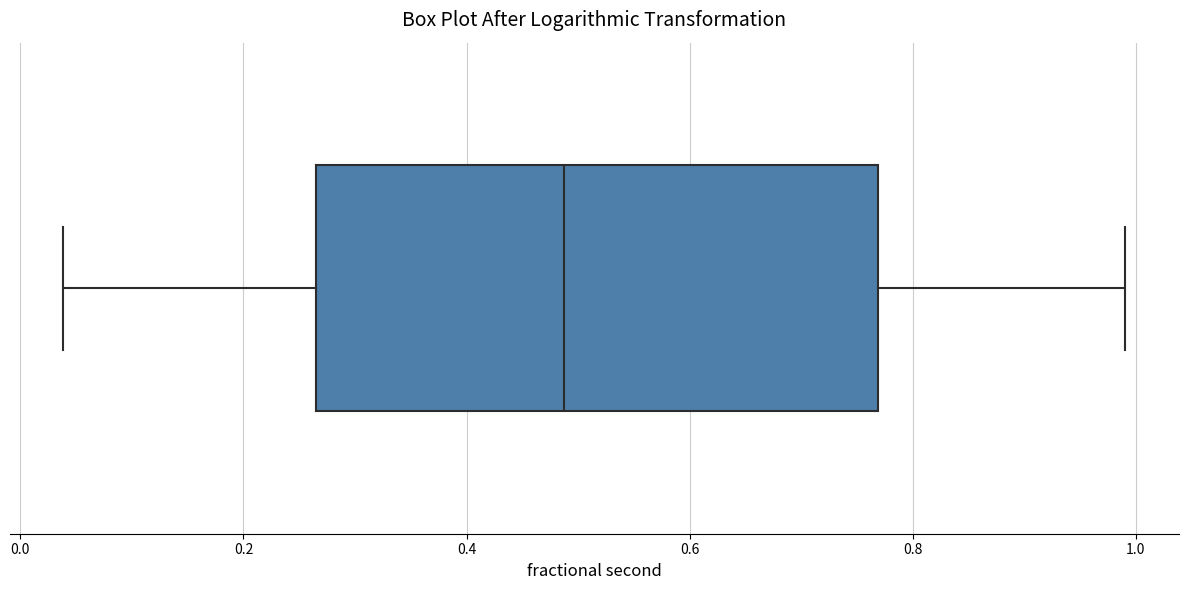

Read this box plot against the x-axis: the position of the median line, the range covered by the box, and the ends of both whiskers. The values are not printed on the chart, so give them approximately, as read against the axis.

median 0.48, box 0.26 to 0.76, whiskers 0.04 to 1.00